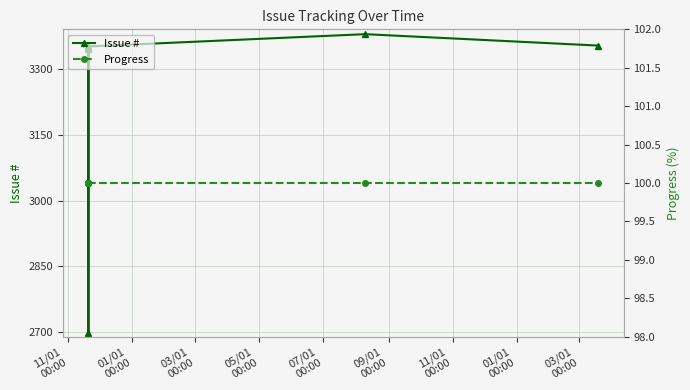

What is the difference between the highest and lowest values at 03/01
00:00?

3247